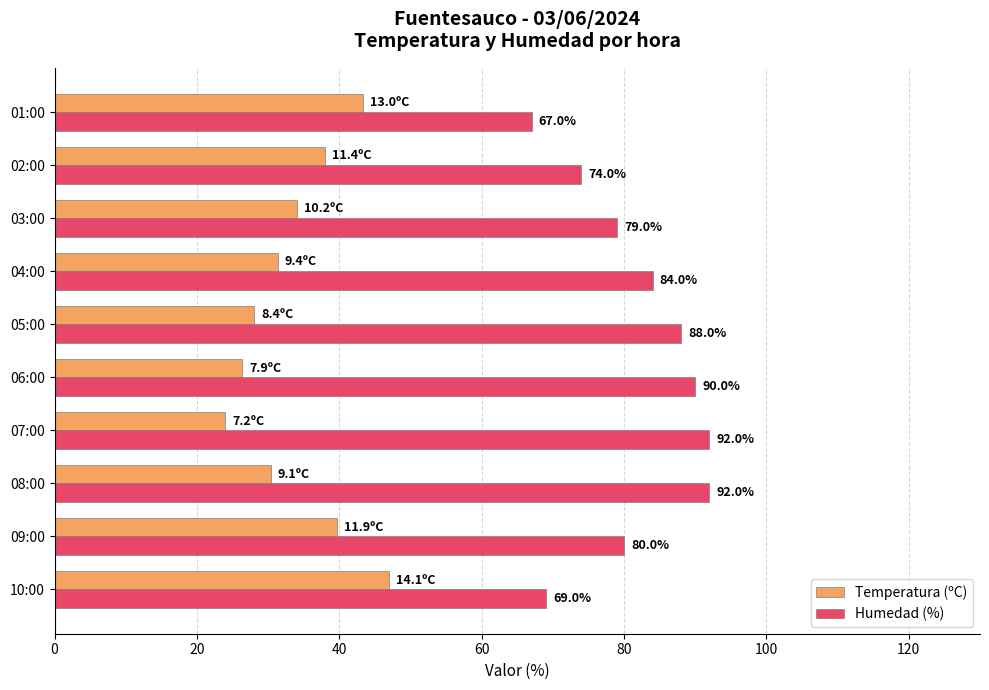

What is the spread (max minus min) of values at 09:00?

40.3